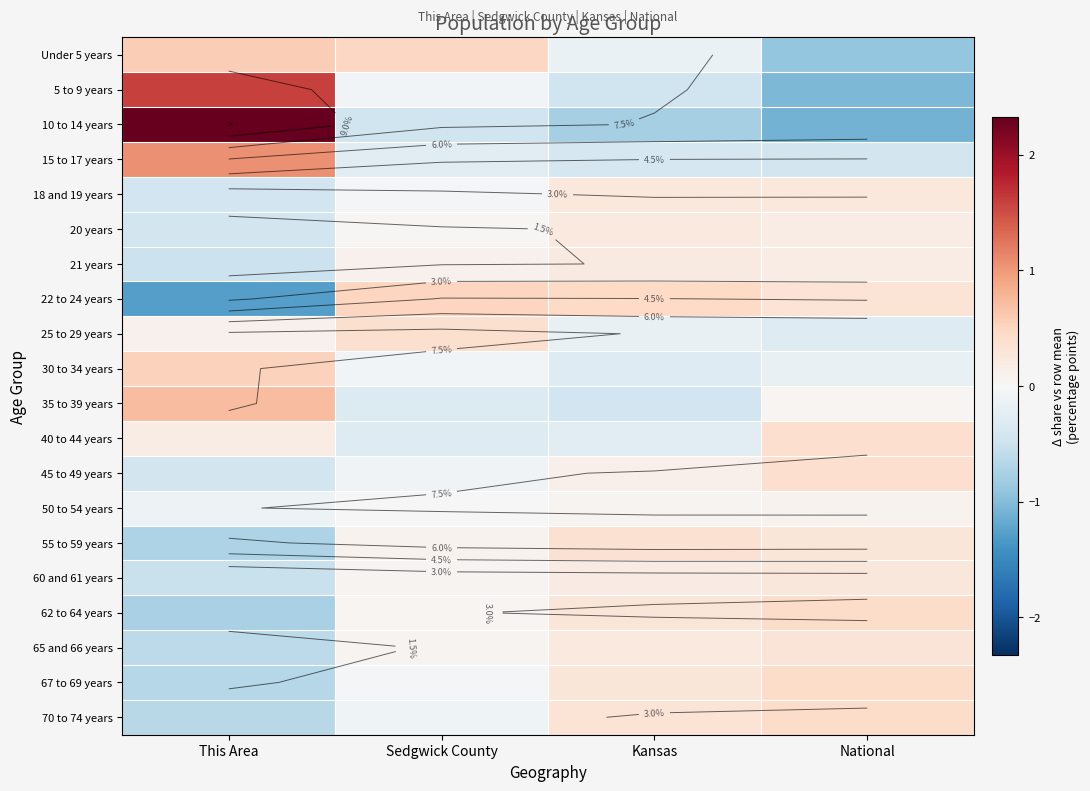

Which series has the largest range (max minus min)?

10 to 14 years